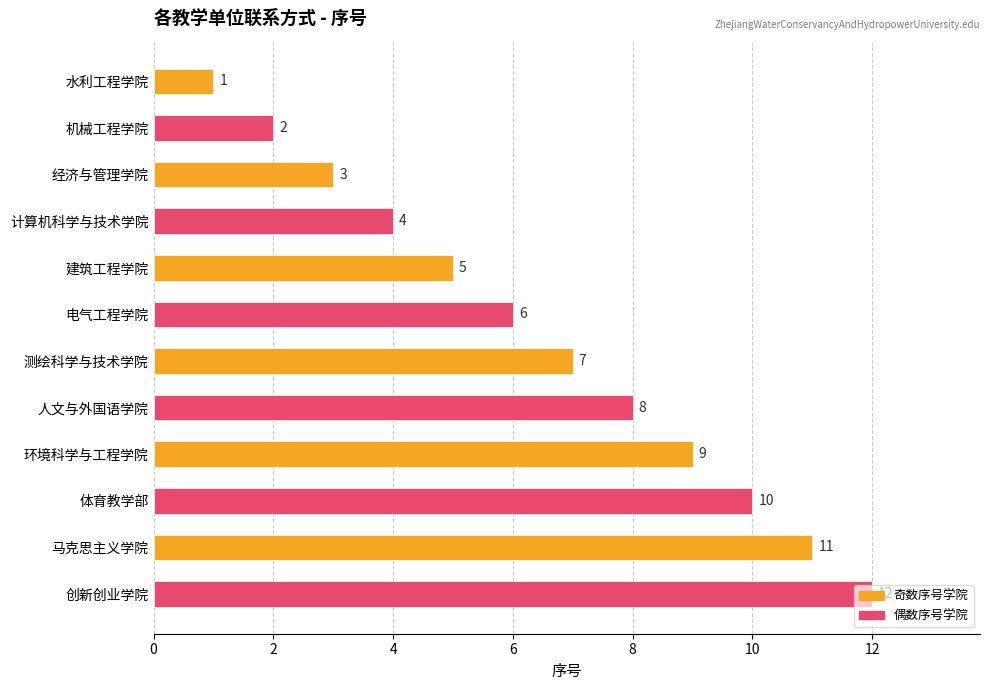

Rank the categories by value from highest to lowest.

创新创业学院, 马克思主义学院, 体育教学部, 环境科学与工程学院, 人文与外国语学院, 测绘科学与技术学院, 电气工程学院, 建筑工程学院, 计算机科学与技术学院, 经济与管理学院, 机械工程学院, 水利工程学院